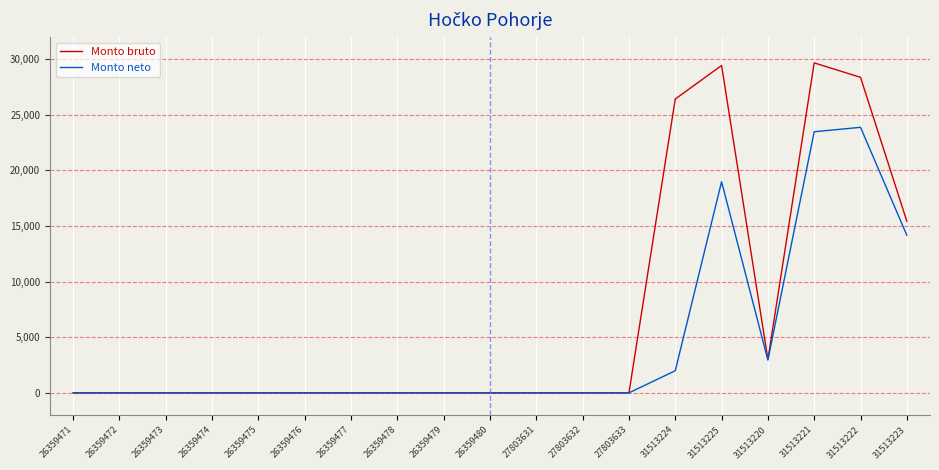

What are all the series names shown in the legend?

Monto bruto, Monto neto